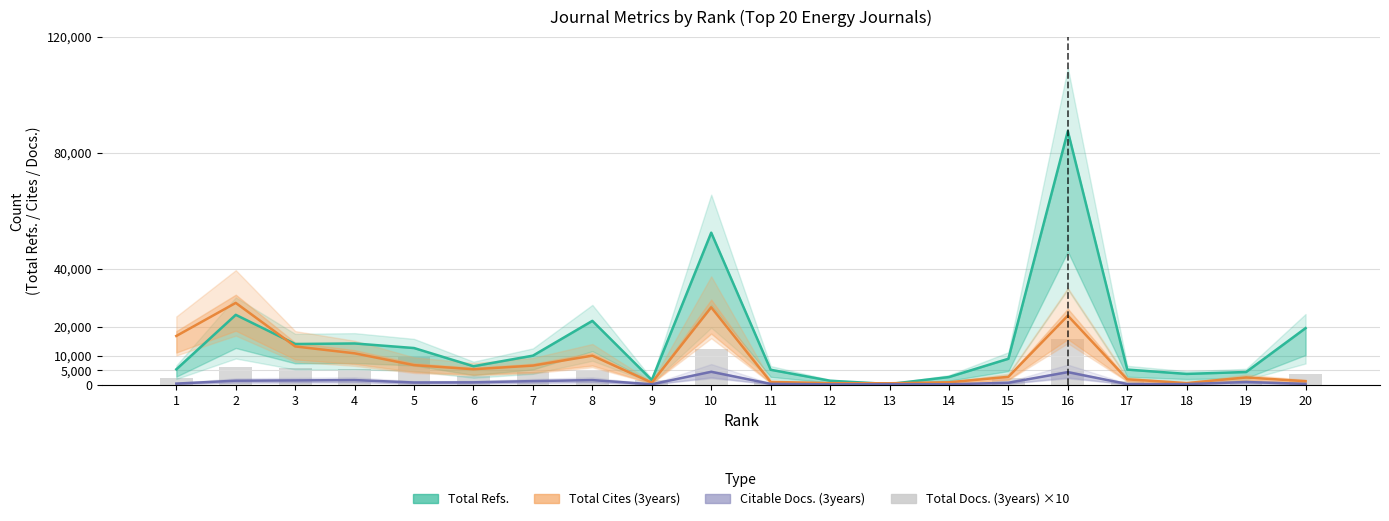

Which label corresponds to the largest value in the chart?

16